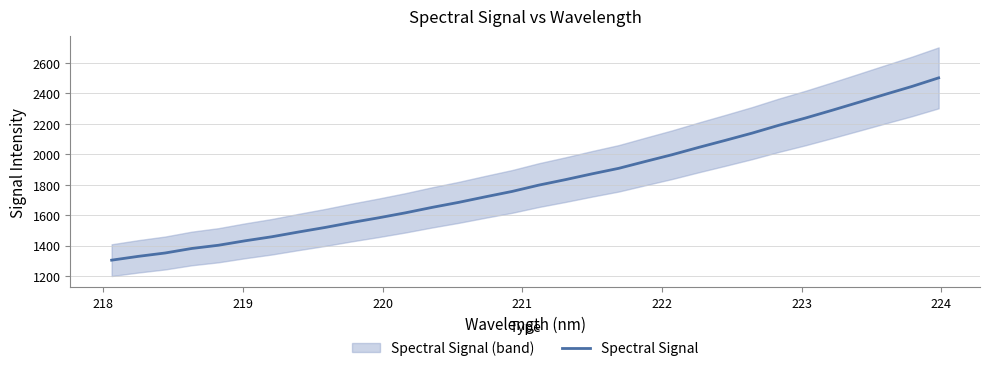

What is the minimum value for Spectral Signal?

1304.0